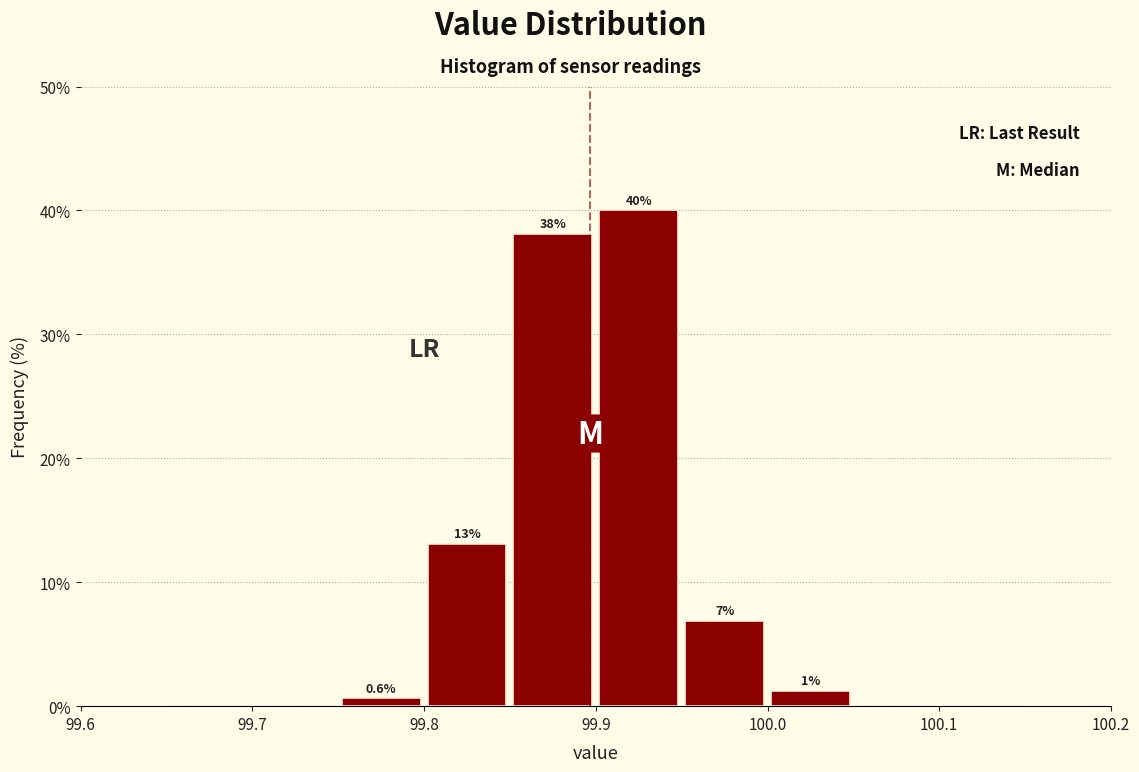

Over which range of the x-axis is the bar tallest?

99.90 to 99.95